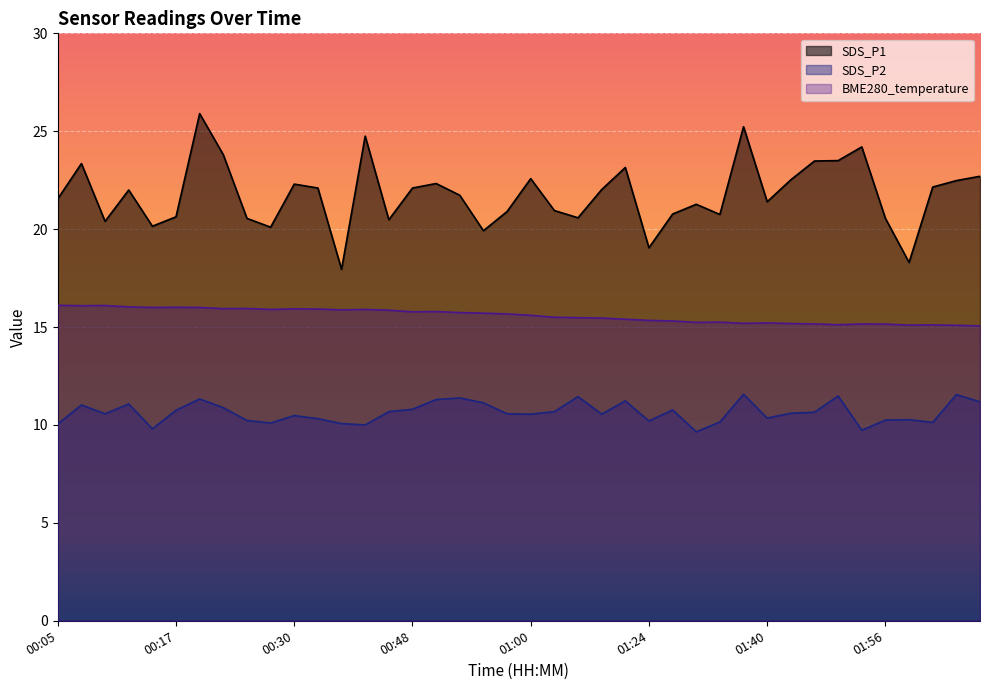

What is the difference between the maximum and minimum values in the SDS_P2 series?

1.9